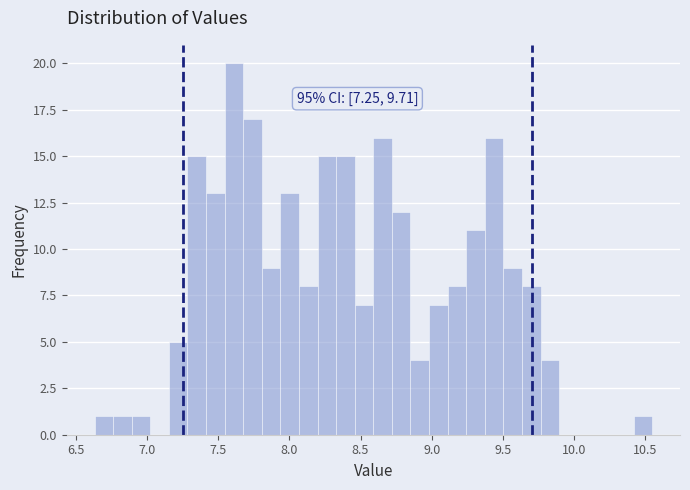

Around what value on the x-axis is the tallest bar? Give the approximate position of its centre, as read against the axis.

7.60